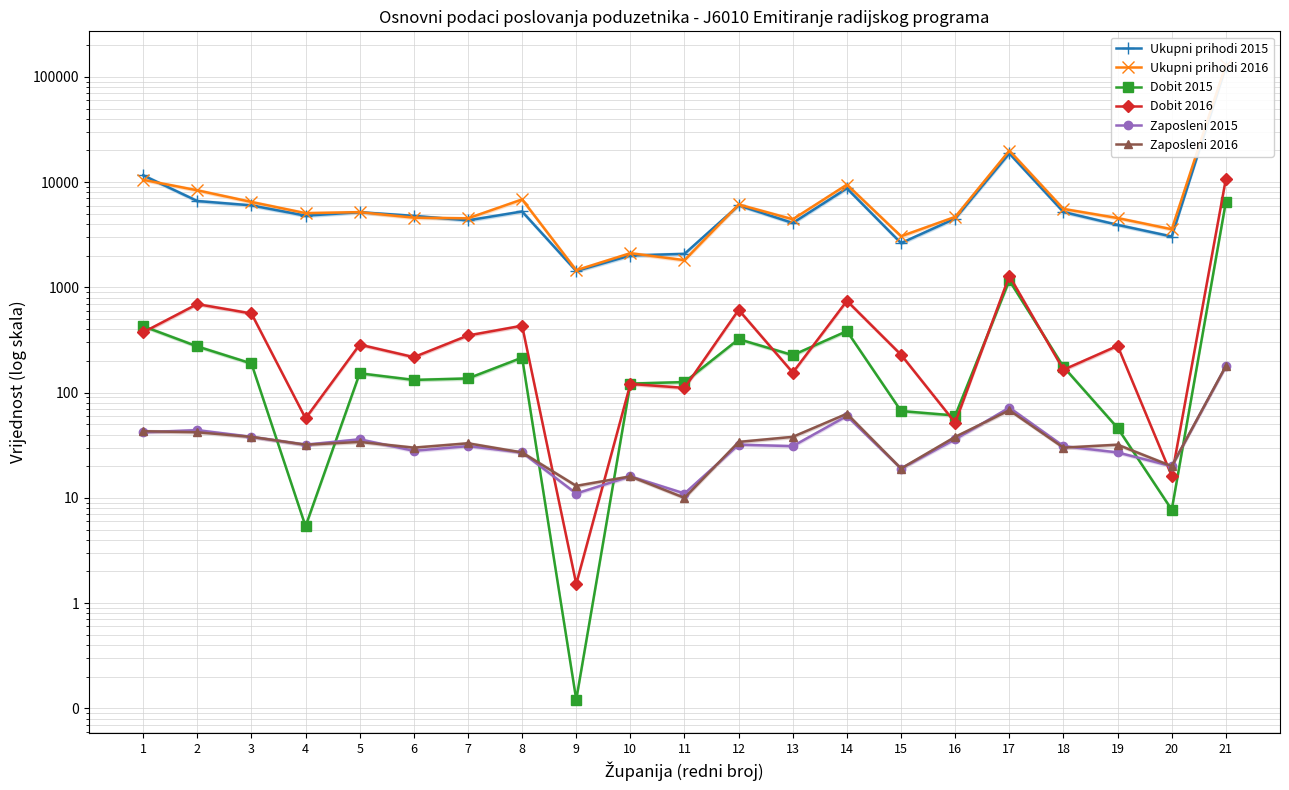

True or false: Ukupni prihodi 2015 and Dobit 2016 cross at least once.

False